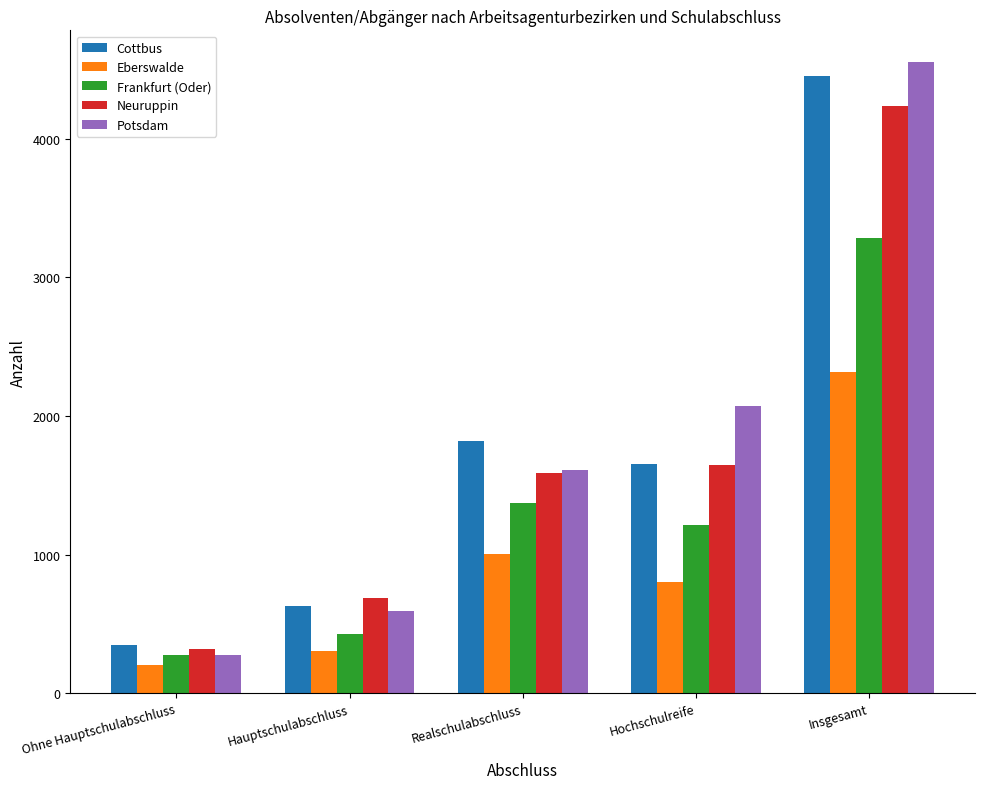

At which category does the chart reach its peak across all series?

Insgesamt